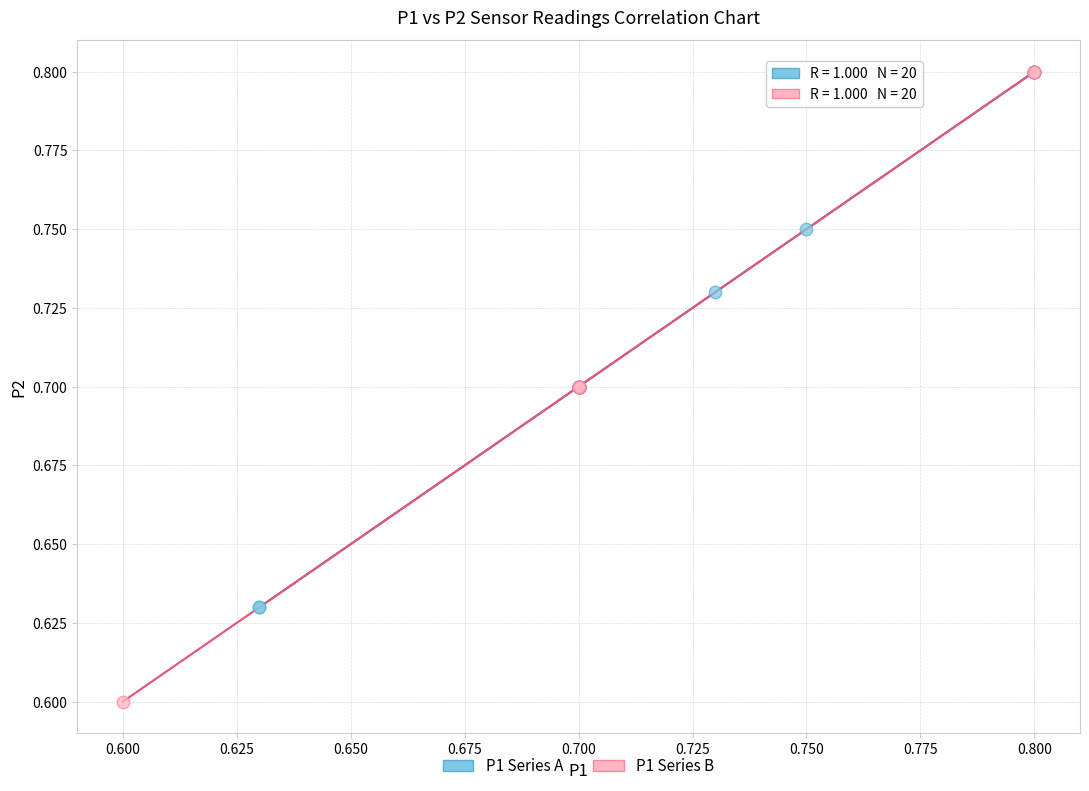

What are all the series names shown in the legend?

P1 Series A, P1 Series B